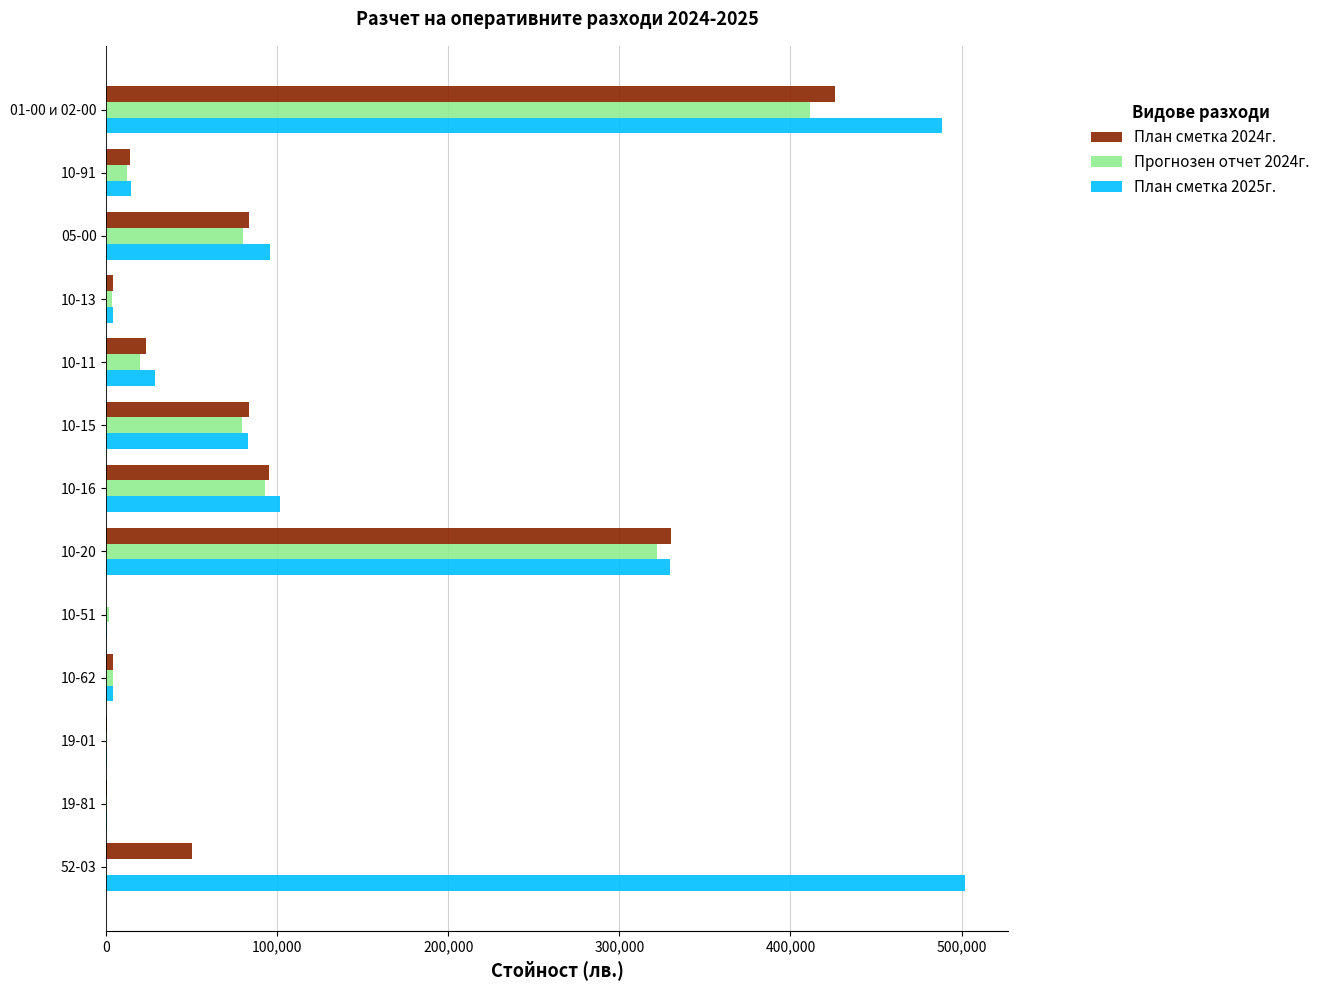

True or false: План сметка 2025г. has a value of 488740 at 01-00 и 02-00.

True